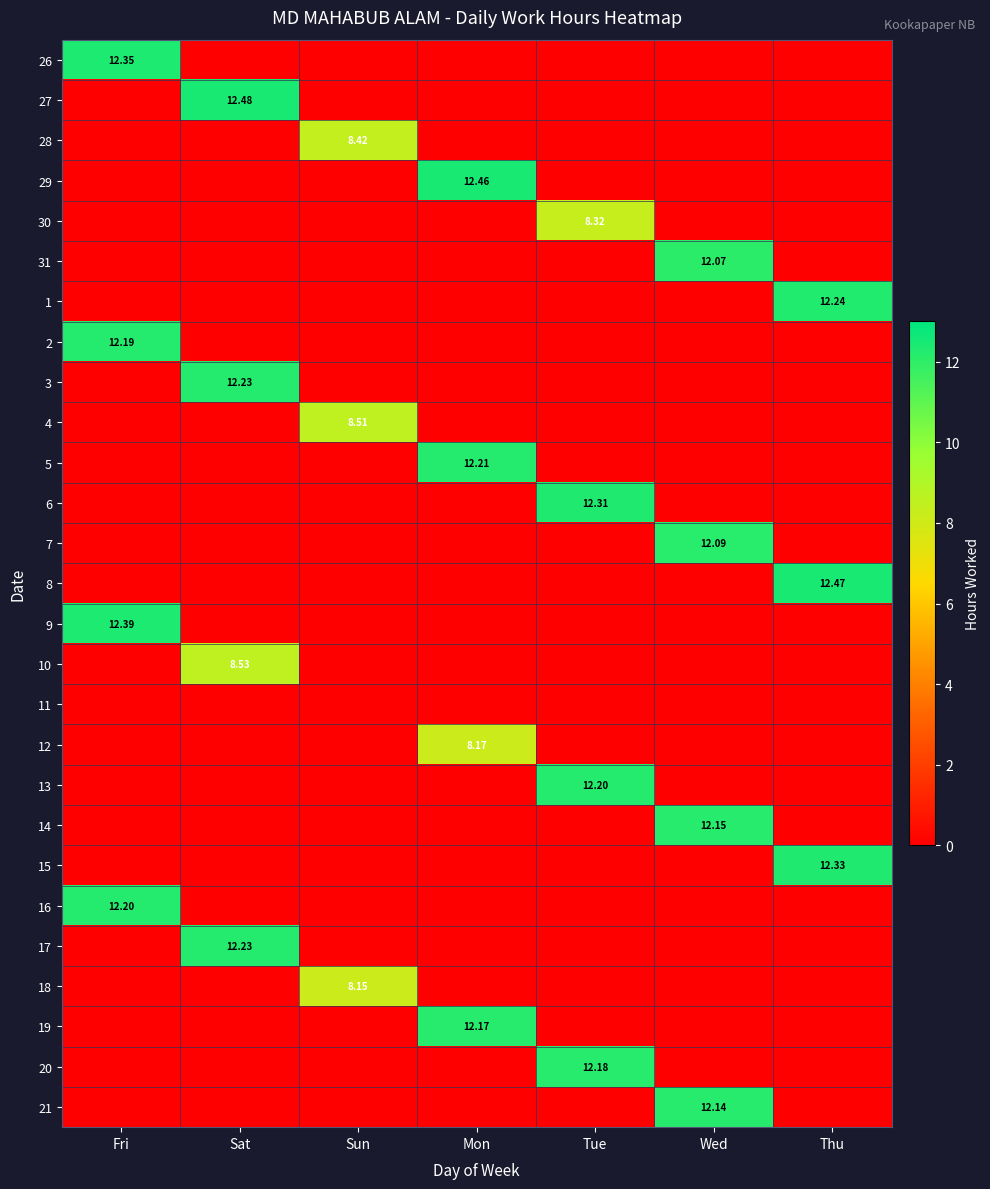

At which label does 28 reach its minimum?

Fri